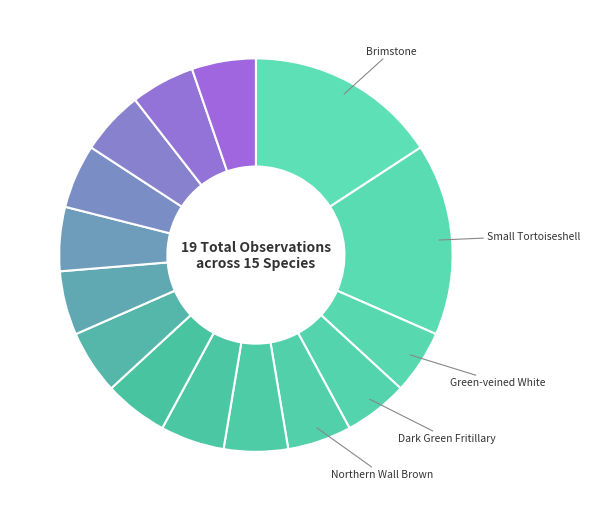

Which category has the smallest portion of the pie?

Green-veined White